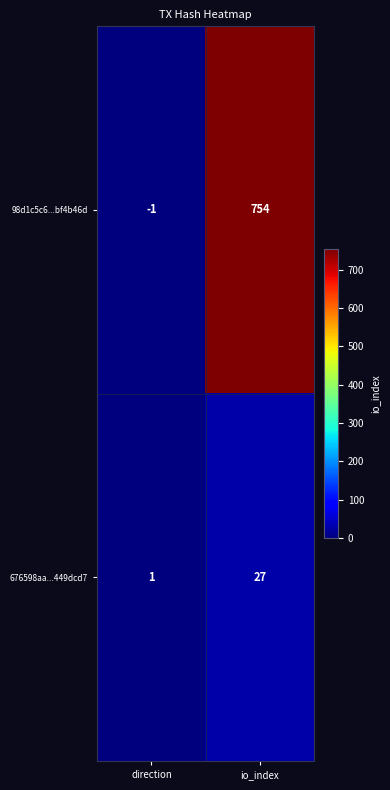

What is the difference between the maximum and minimum values in the 676598aa...449dcd7 series?

26